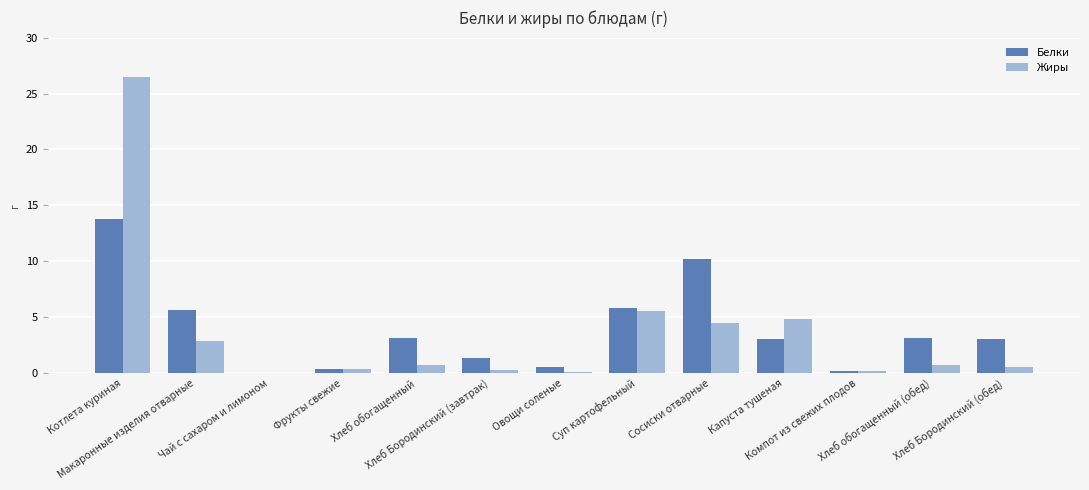

What is the greatest value displayed?

26.5